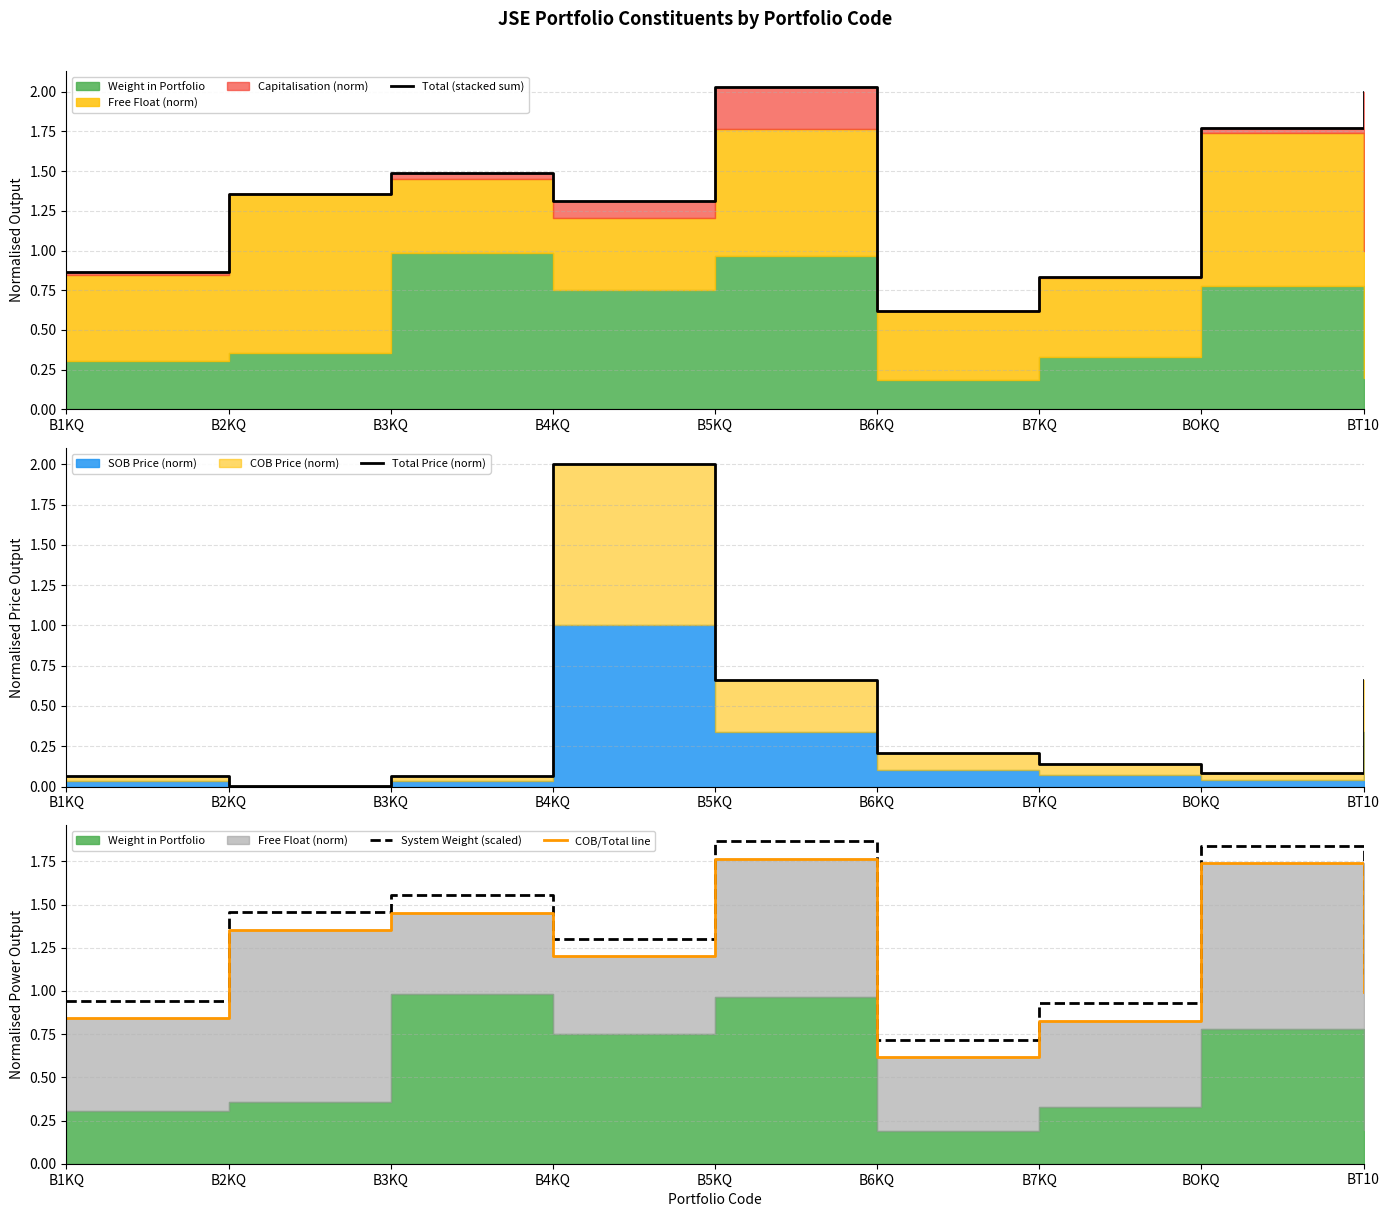

What is the value of the Total Price (norm) point at the 8th from the left?

0.1